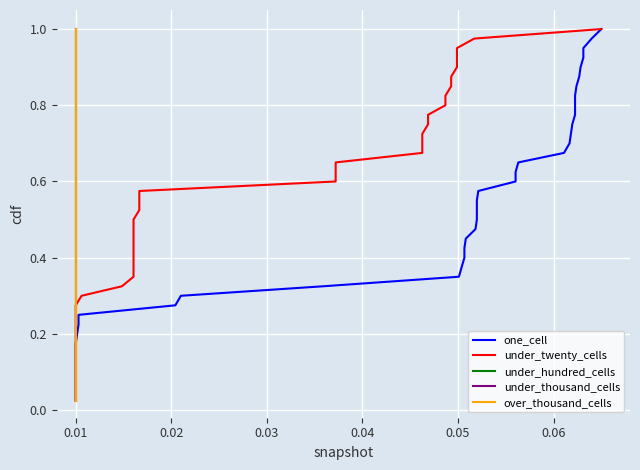

At how many categories does at least one series exceed 0?

40